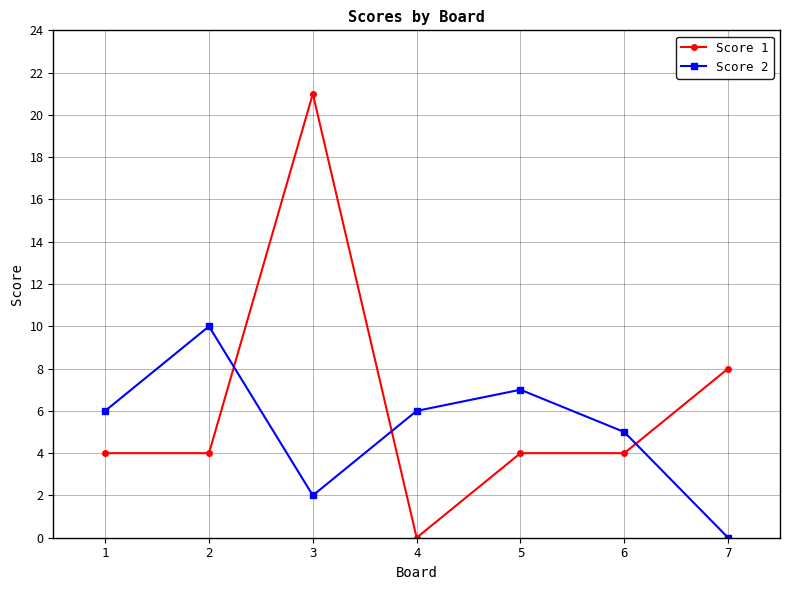

Which category has the lowest value in the Score 1 series?

4